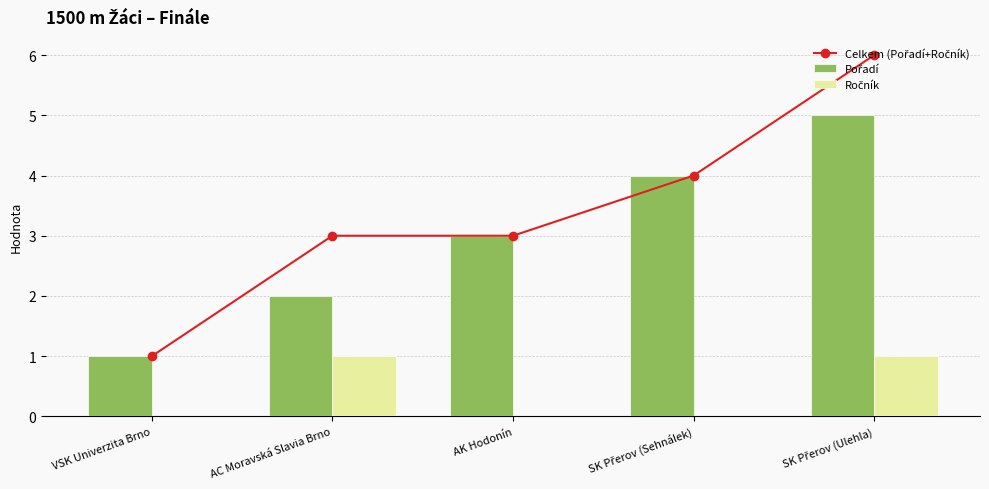

At how many categories does at least one series exceed 1?

4